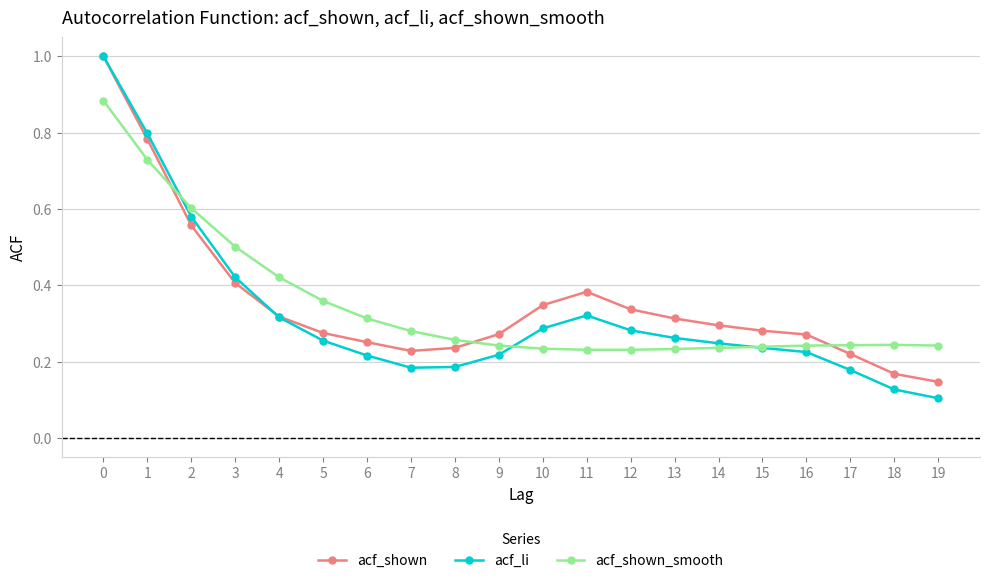

Where is the first local maximum for acf_li?

11